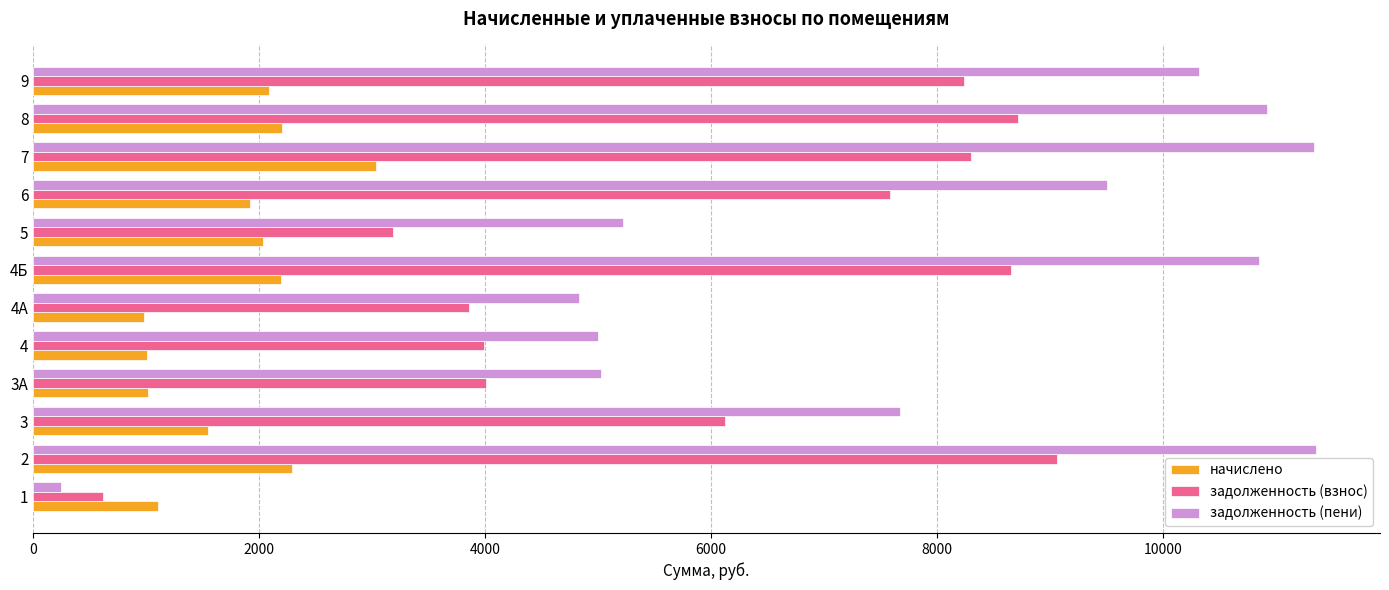

What is the sum of all задолженность (взнос) values?

72351.5